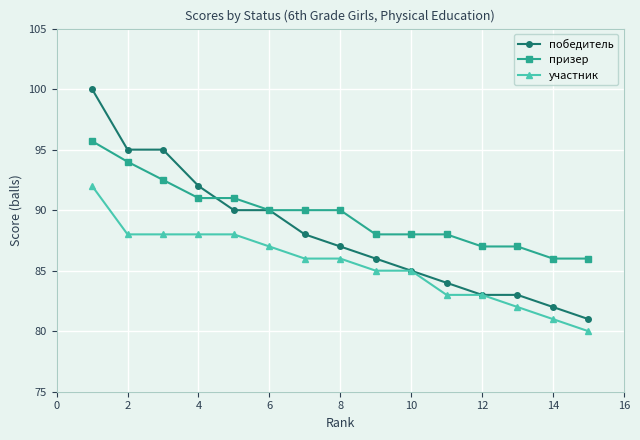

Which series has the largest range (max minus min)?

победитель